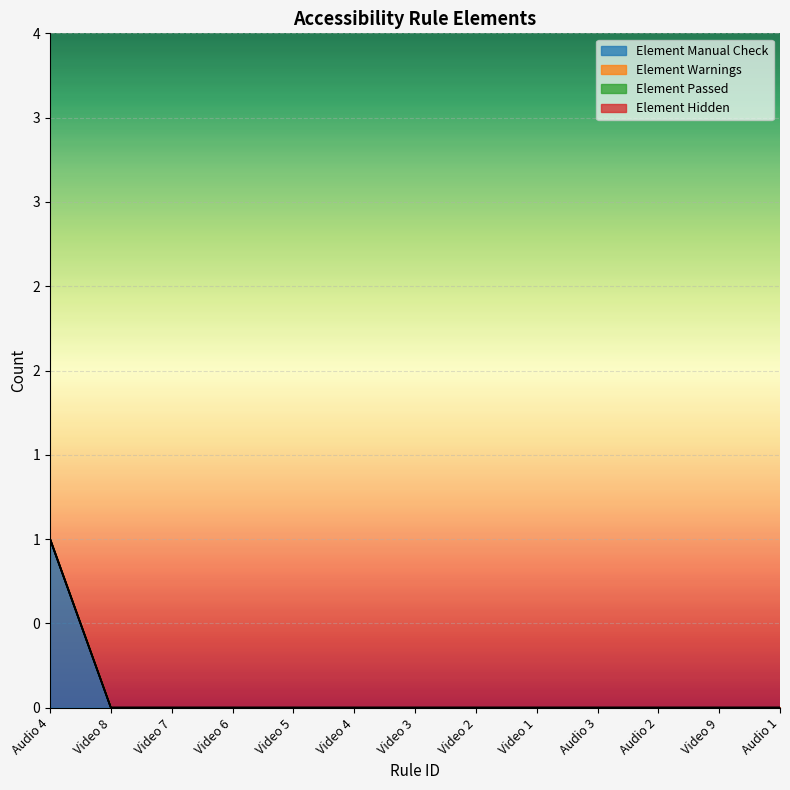

What position from the right is Audio 1?

1